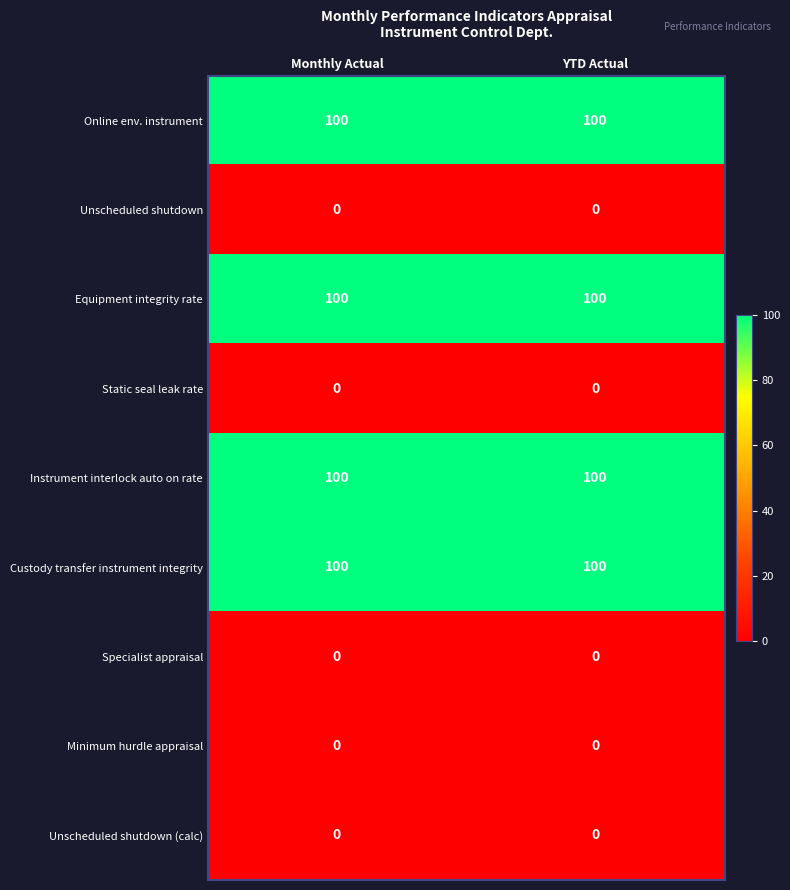

What is the sum of all Online env. instrument values?

200